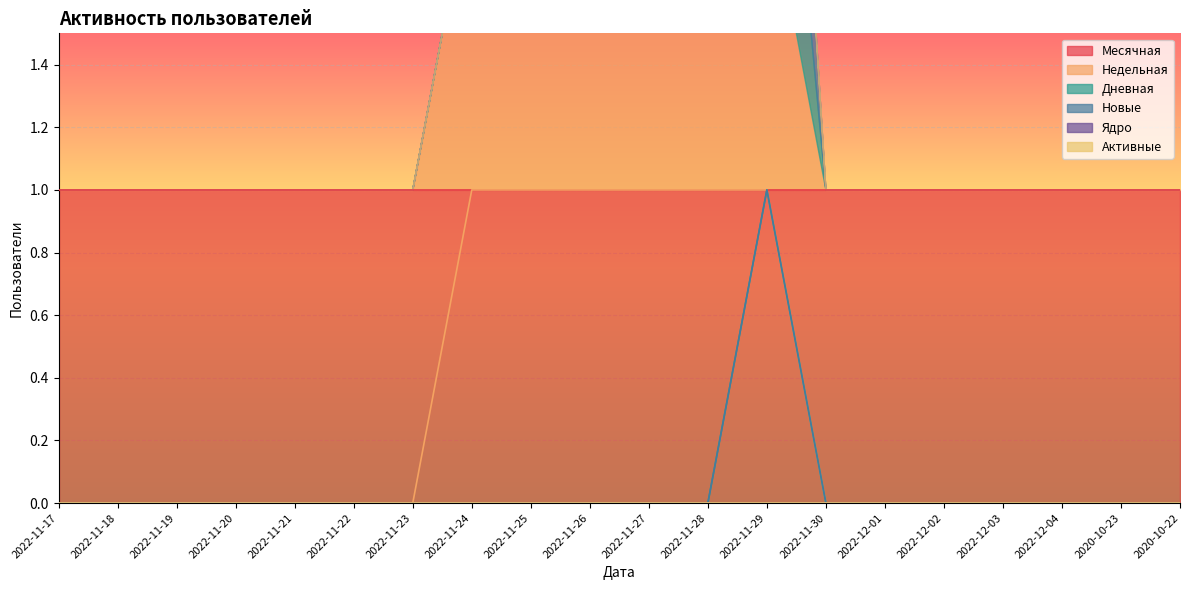

Is the value of Недельная at 2022-11-22 greater than the value of Новые at 2022-11-20?

No